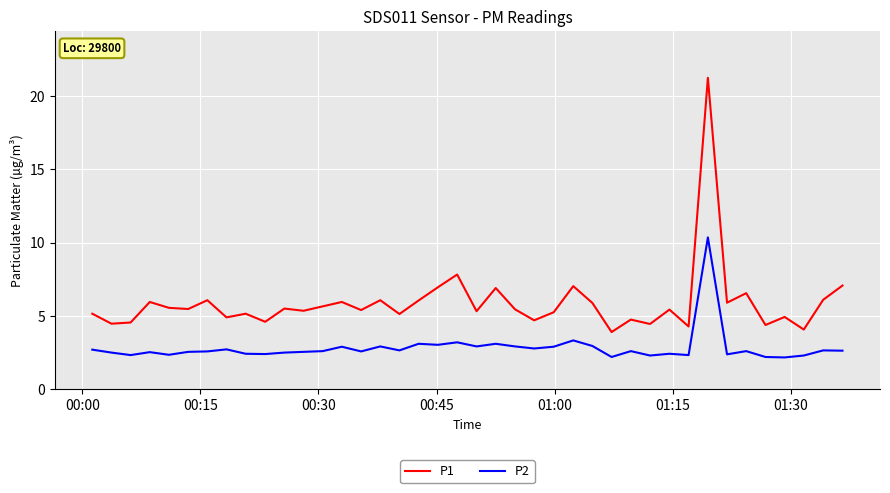

Which series has the largest total across all categories?

P1